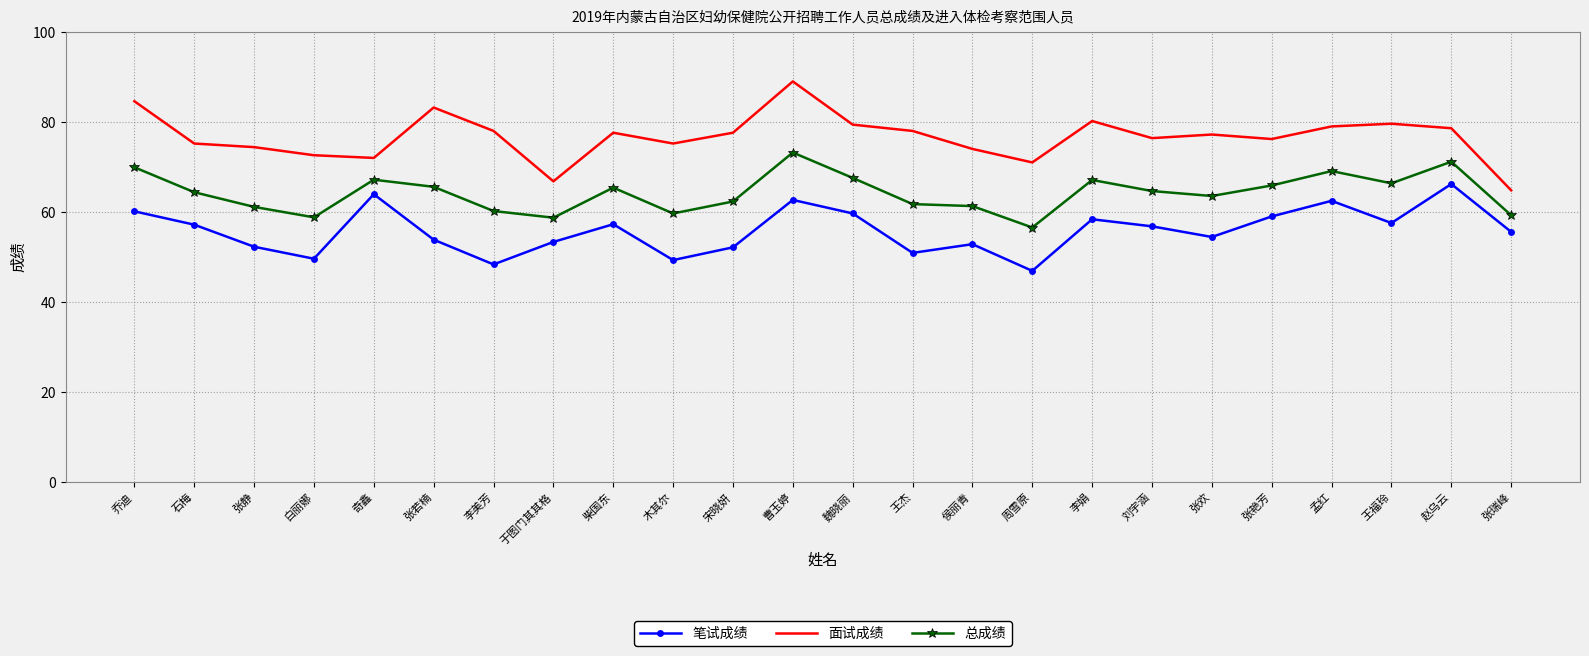

What is the average value of the 面试成绩 series?

76.7